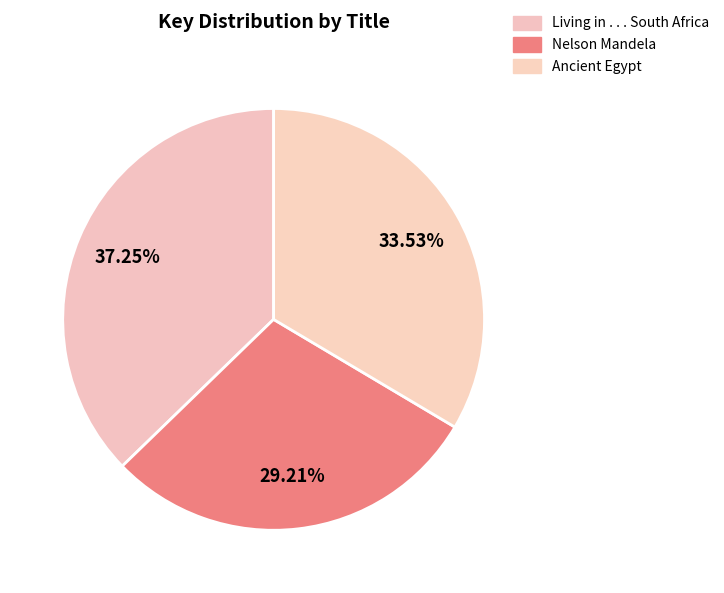

How many segments does this pie chart have?

3